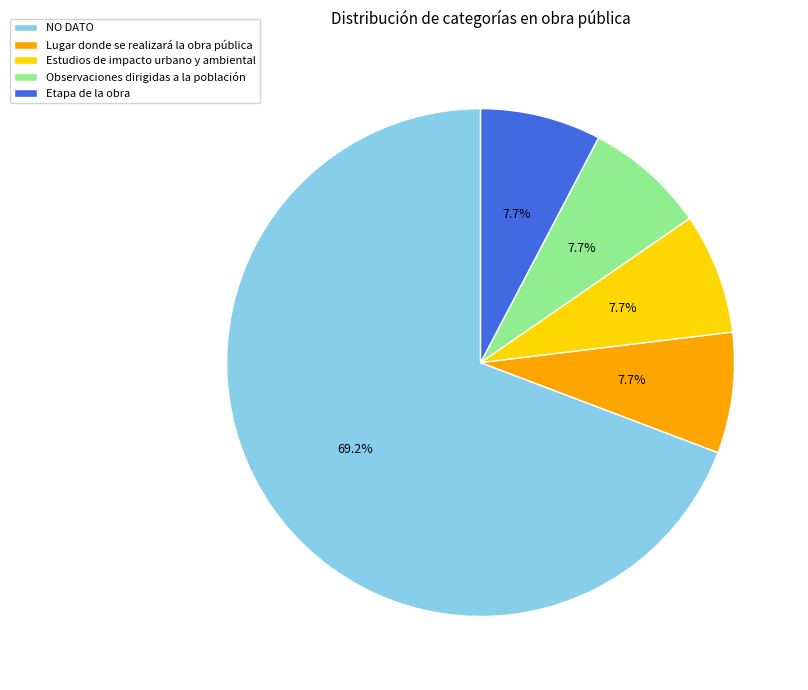

Is there any slice that represents more than half of the pie?

Yes